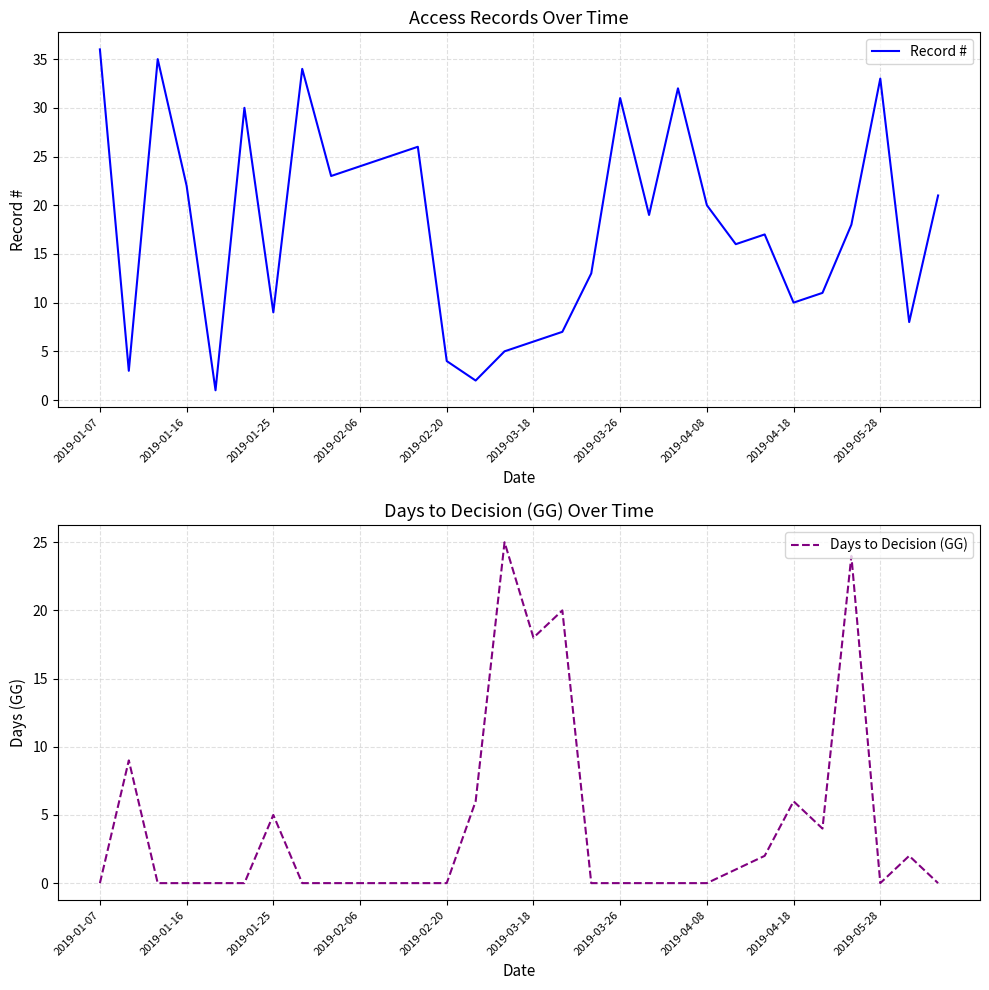

What is the sum of all Days to Decision (GG) values?

122